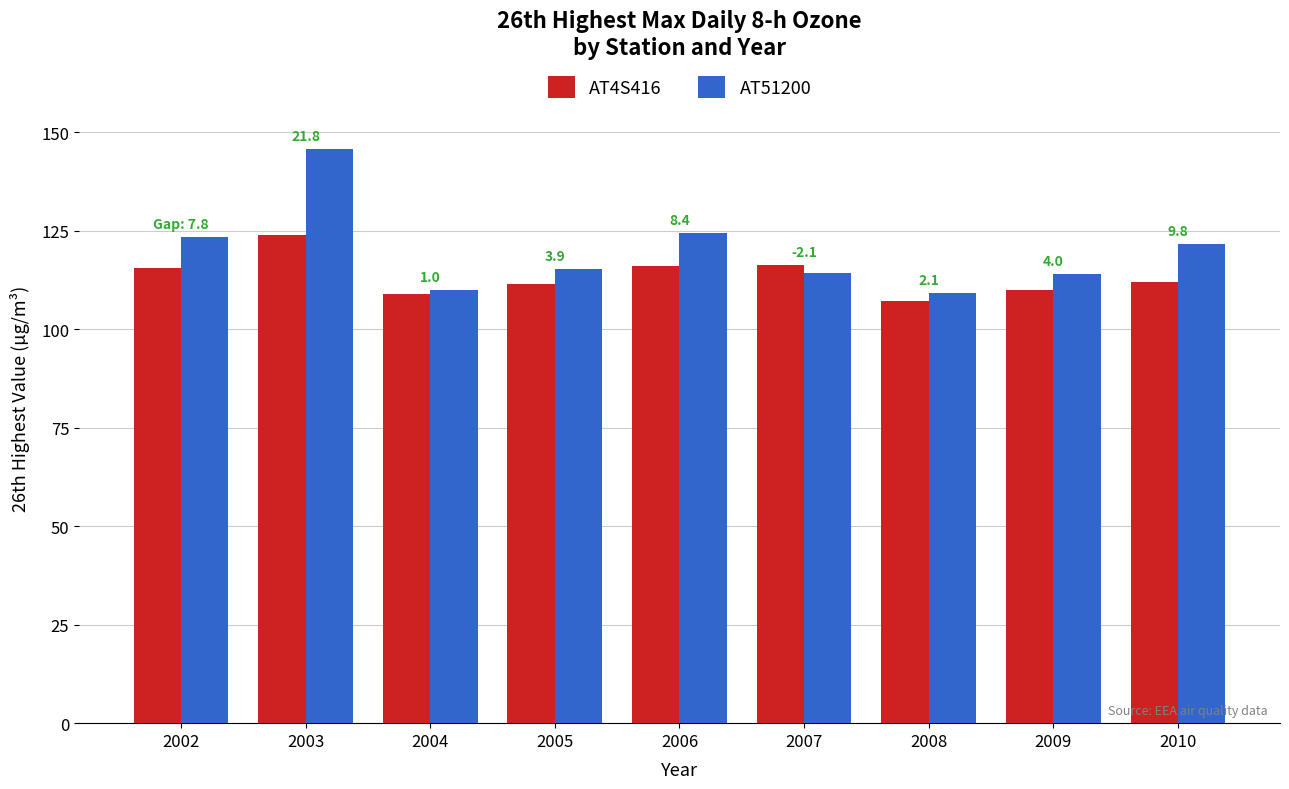

What is the difference between the highest and lowest values at 2007?

2.1